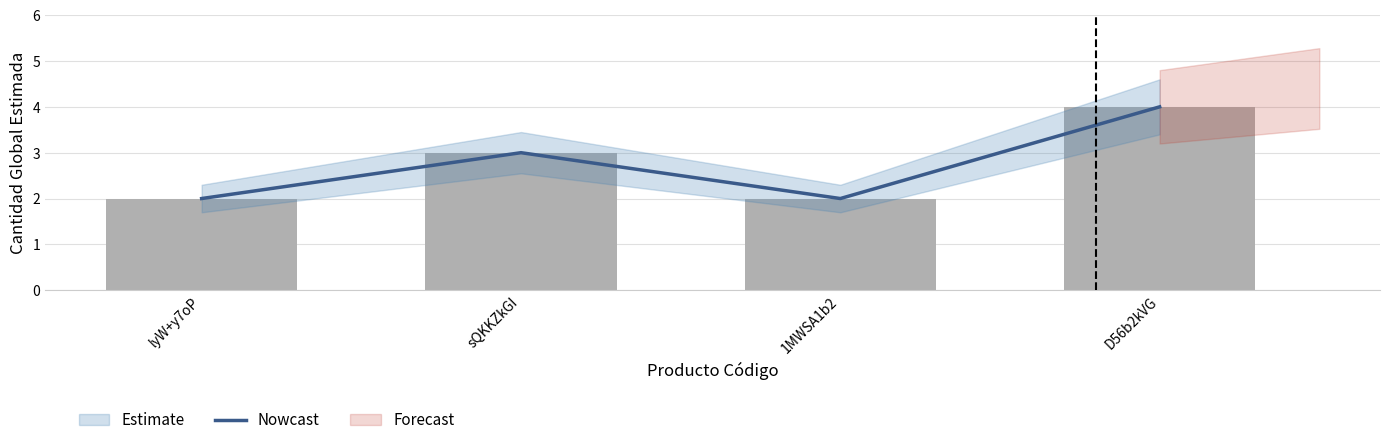

How many bars are there in total?

4